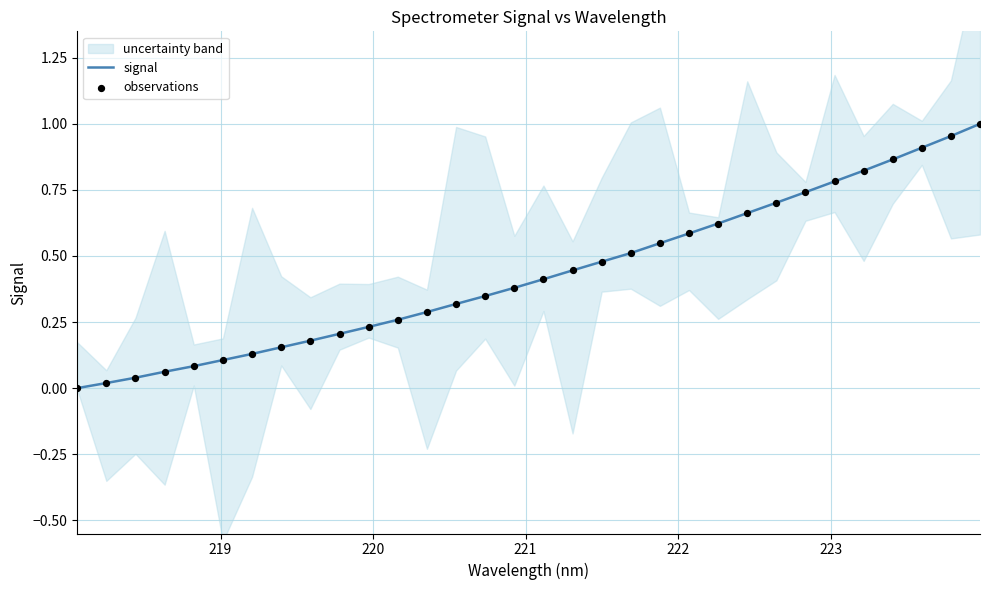

At how many categories does at least one series exceed 0?

31